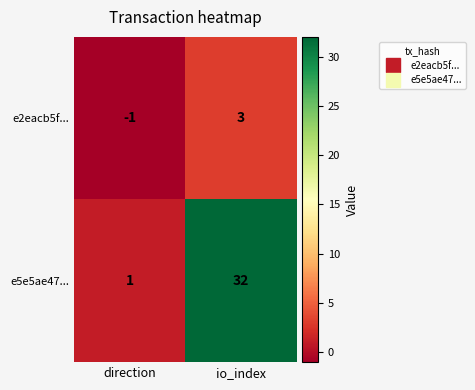

Where is e5e5ae47... nearest to the value 16?

direction